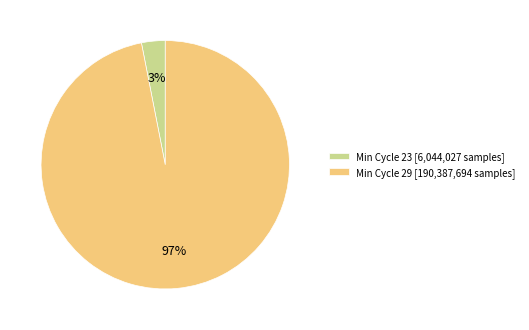

To the nearest percent, what is the difference between the largest and smallest slice percentages?

94%